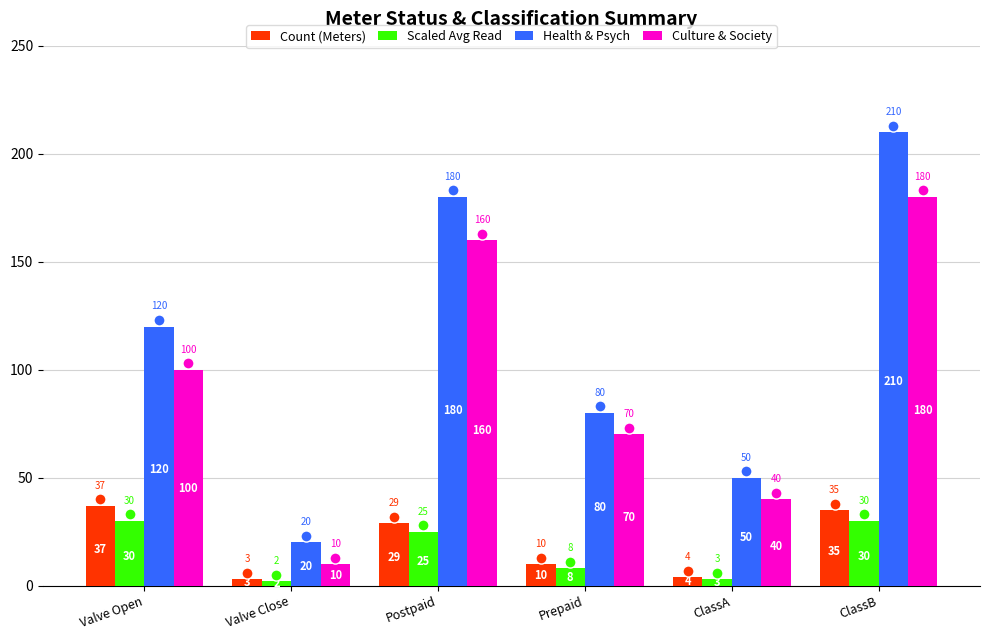

How many groups of bars are there?

6